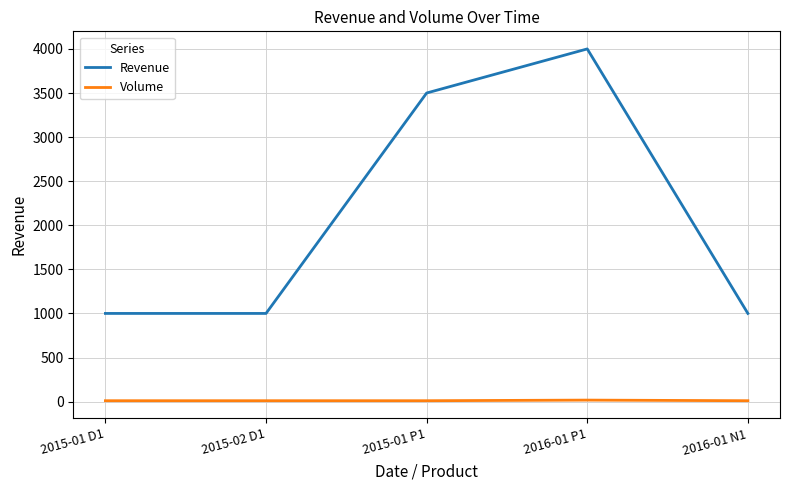

Which series has the largest range (max minus min)?

Revenue